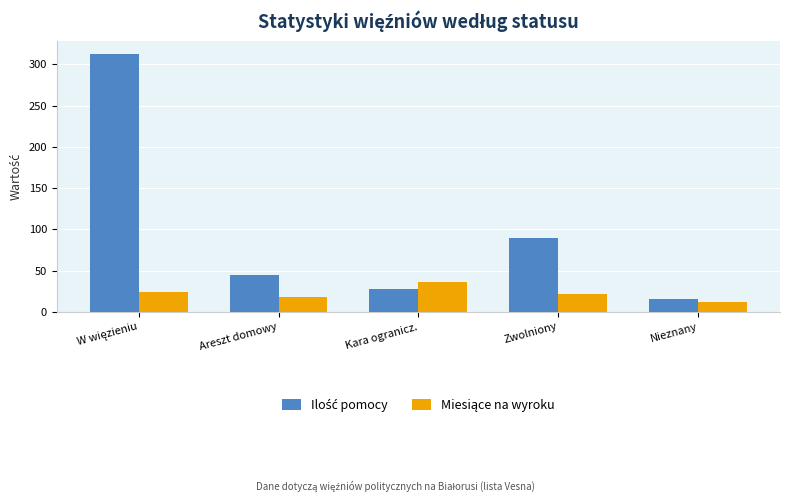

What is the difference between the highest and lowest values at Areszt domowy?

26.8